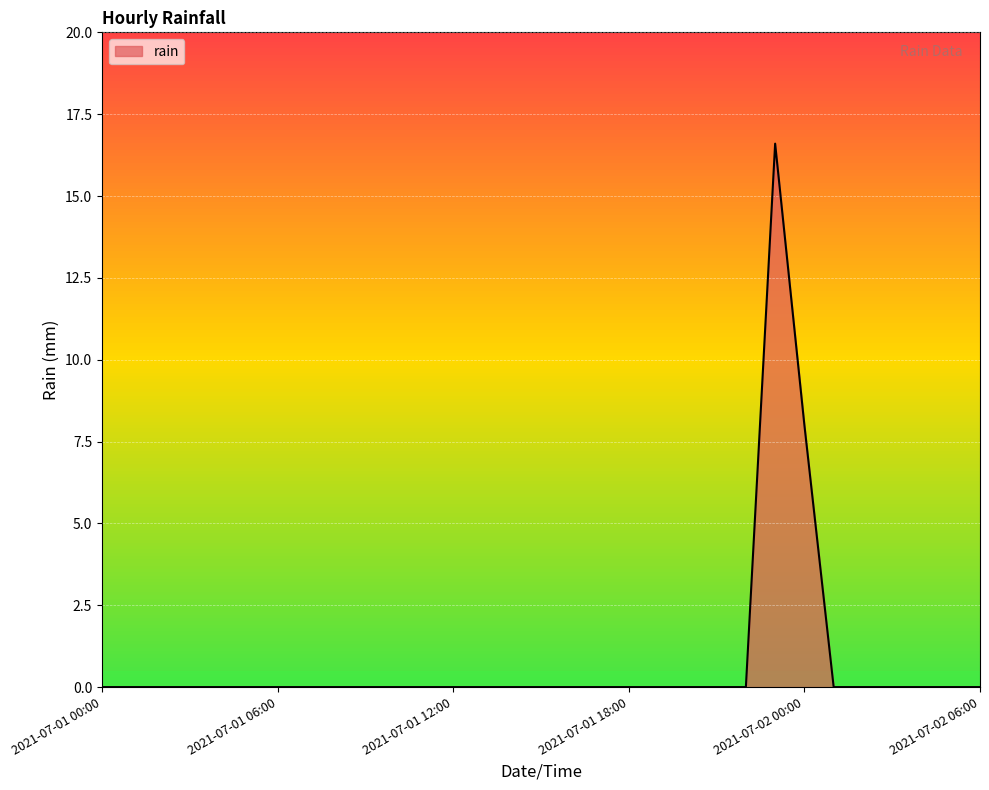

What is the greatest value displayed?

16.6